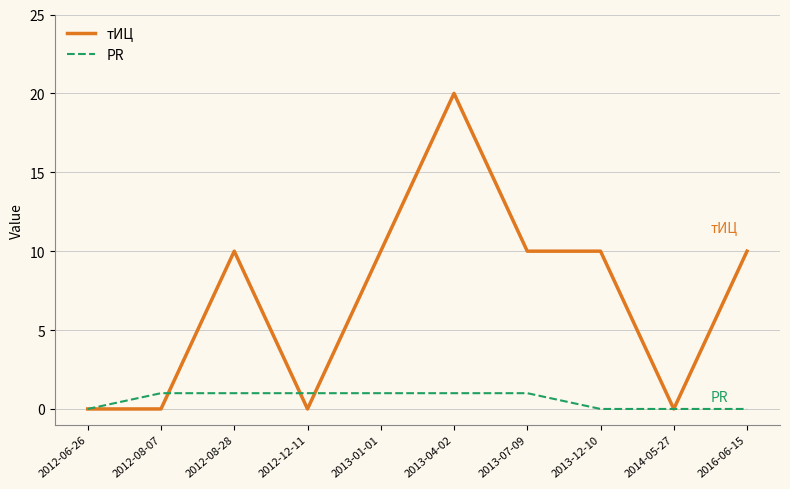

What position from the left is 2012-08-07?

2